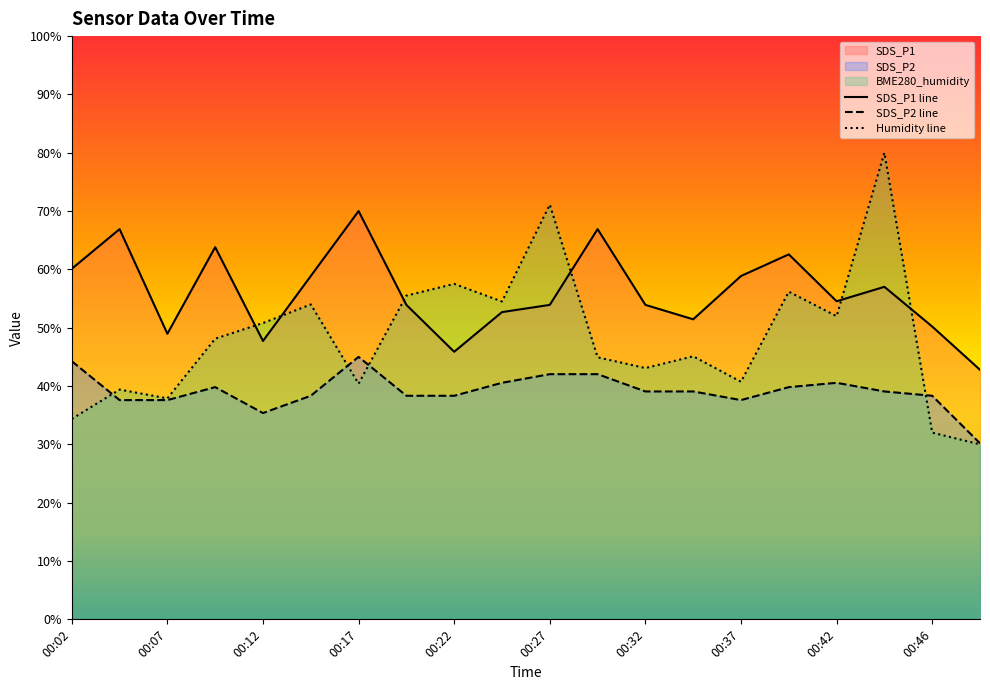

Is the value of SDS_P1 at 00:07 greater than the value of SDS_P2 at 00:46?

Yes